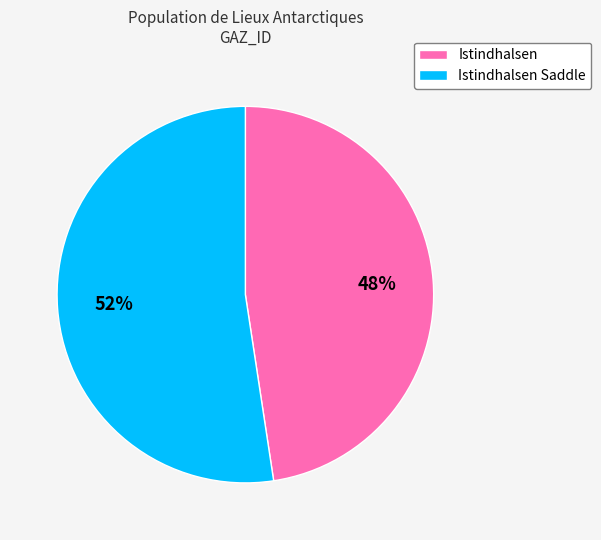

Which category has the smallest portion of the pie?

Istindhalsen